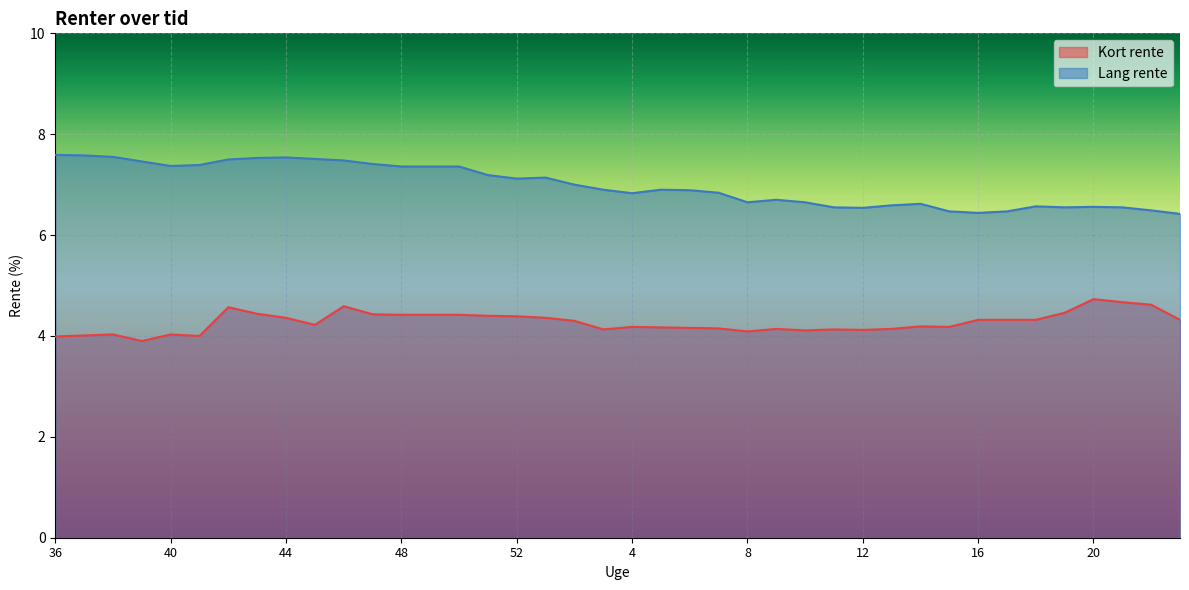

True or false: Kort rente has a value of 8.2 at 21.

False